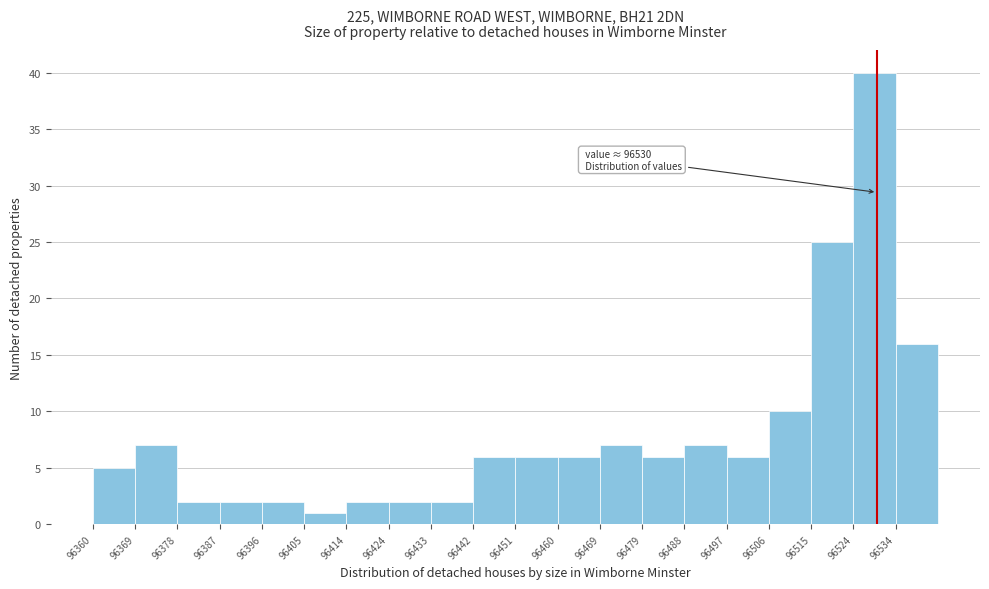

Over which range of the x-axis is the bar tallest?

96525 to 96534